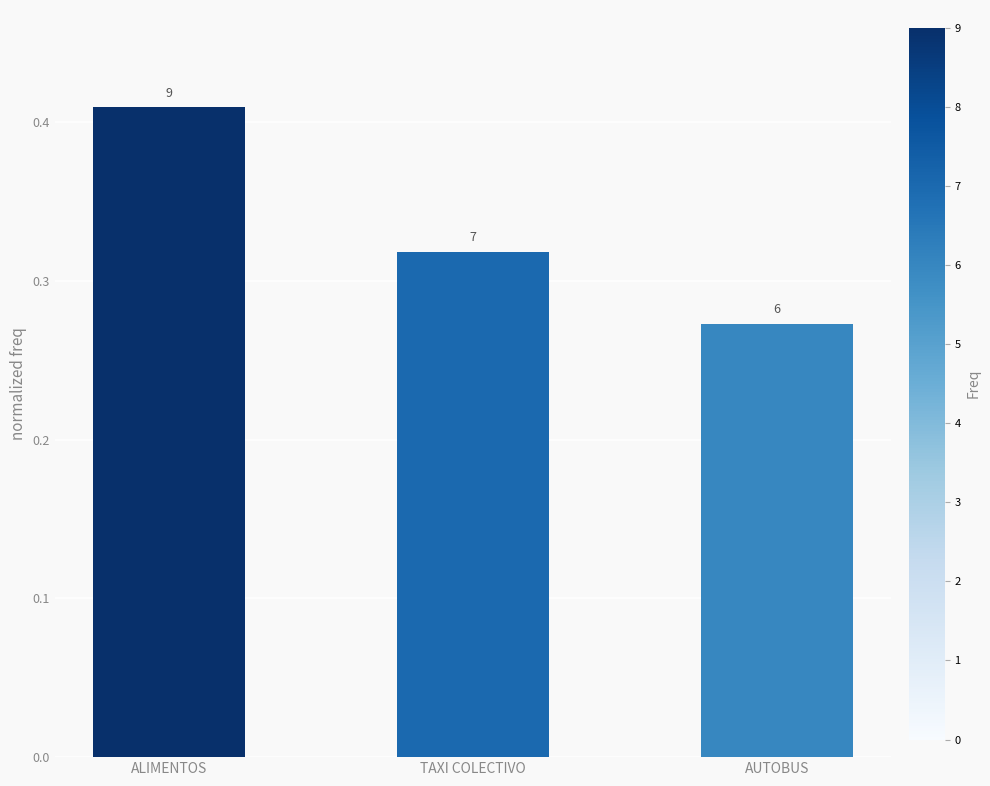

List the labels in order of value, smallest first.

AUTOBUS, TAXI COLECTIVO, ALIMENTOS